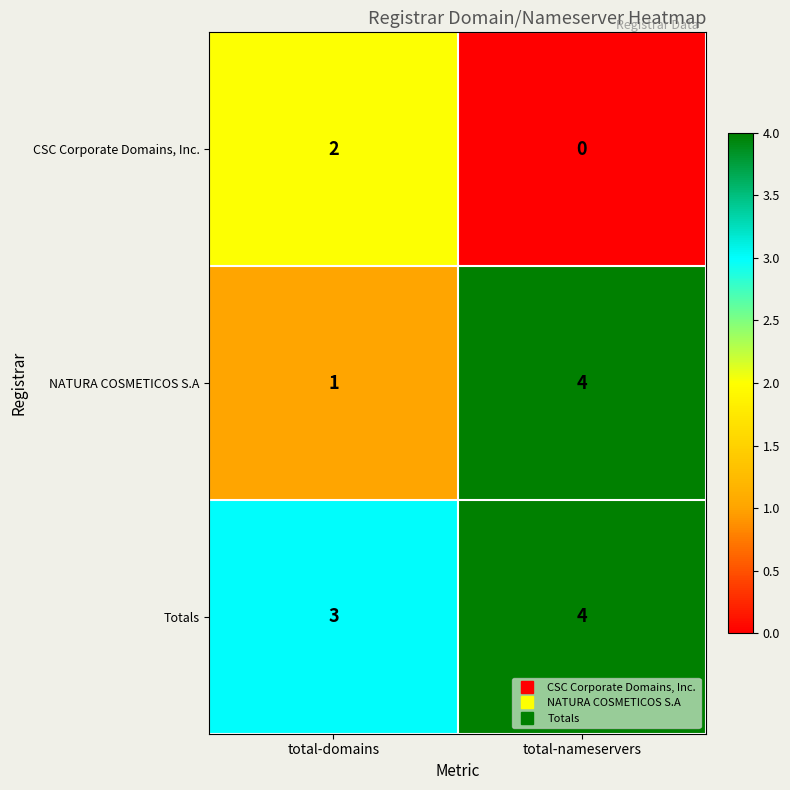

What is the difference between the NATURA COSMETICOS S.A values at total-nameservers and total-domains?

3